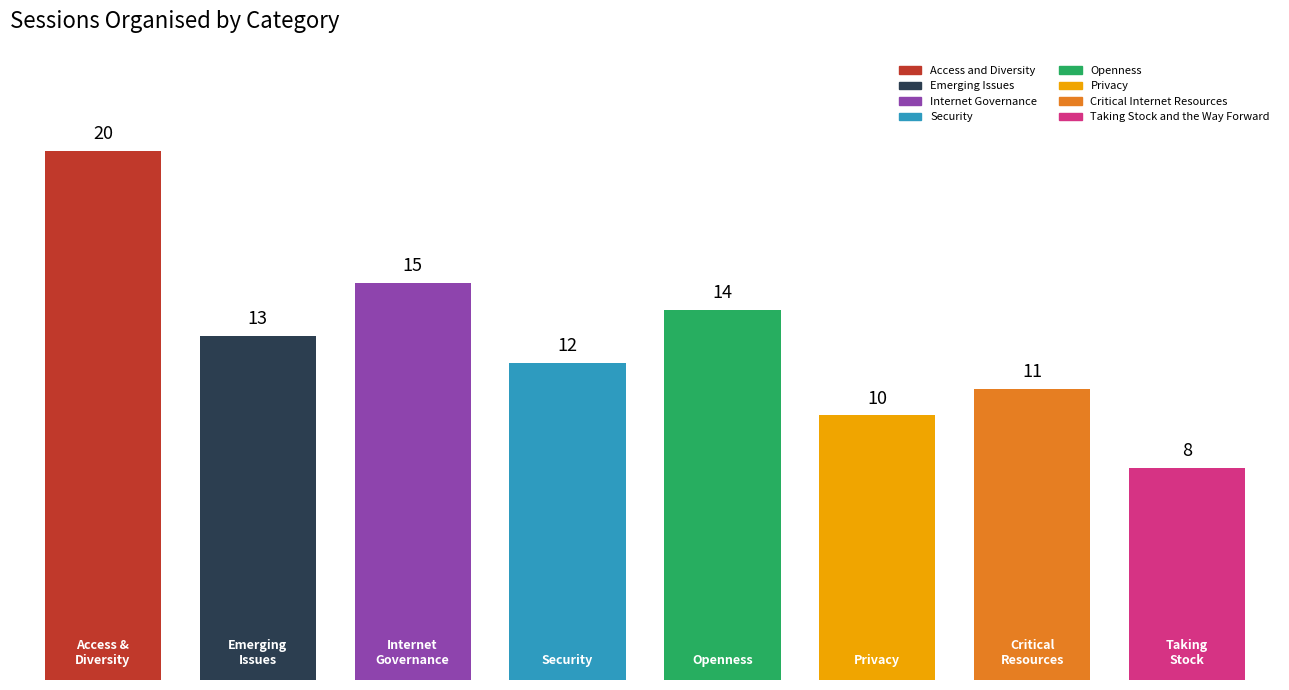

What is the minimum value shown in the chart?

8